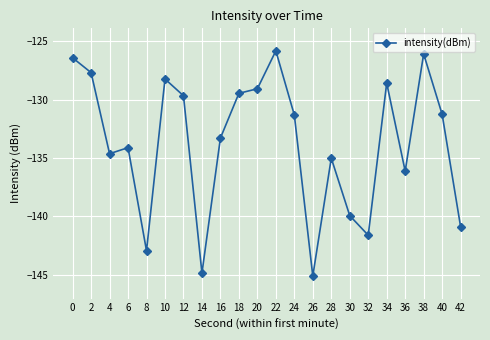

What is the difference between the second highest and minimum values?

19.0